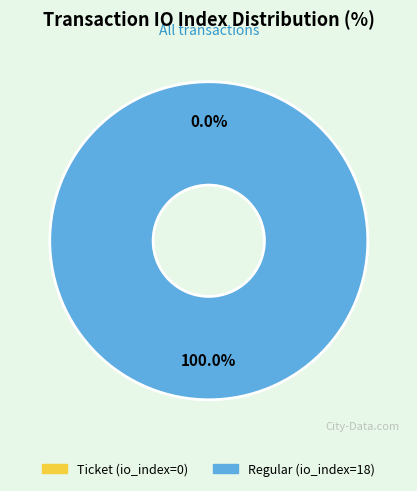

What portion of the pie excludes Ticket?

100.0%